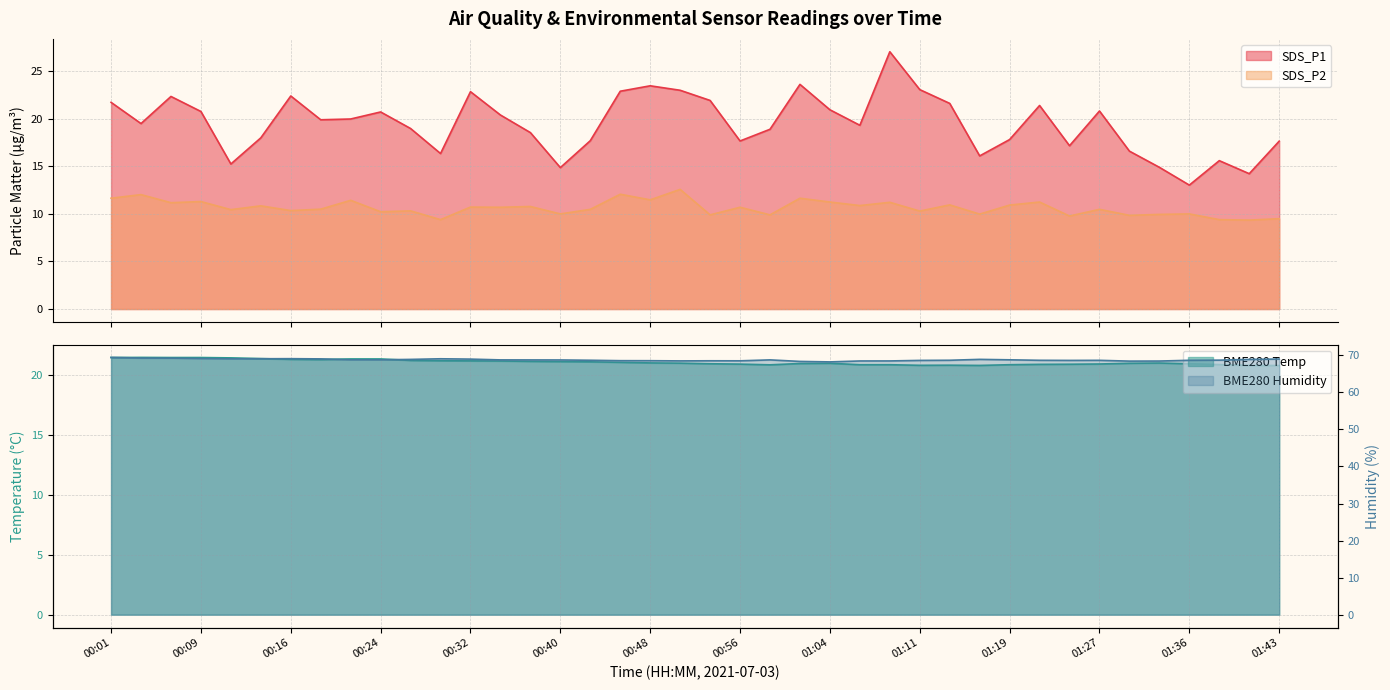

True or false: BME280_humidity and BME280_temperature cross at least once.

False